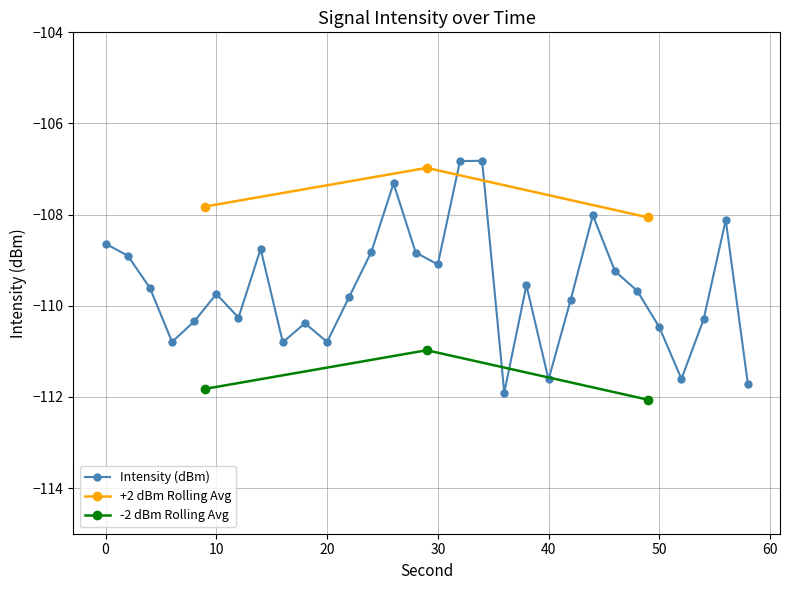

Between 10 and 8, which is larger?

10